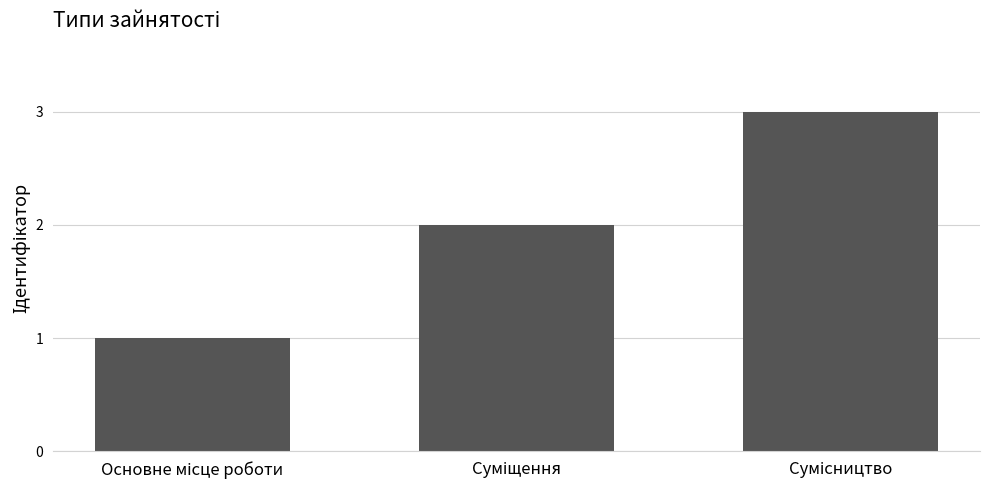

What is the greatest value displayed?

3